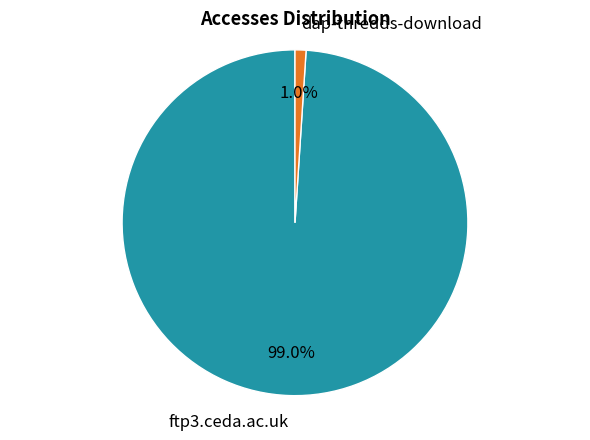

To the nearest percent, what is the combined percentage of dap-thredds-download and ftp3.ceda.ac.uk?

100%